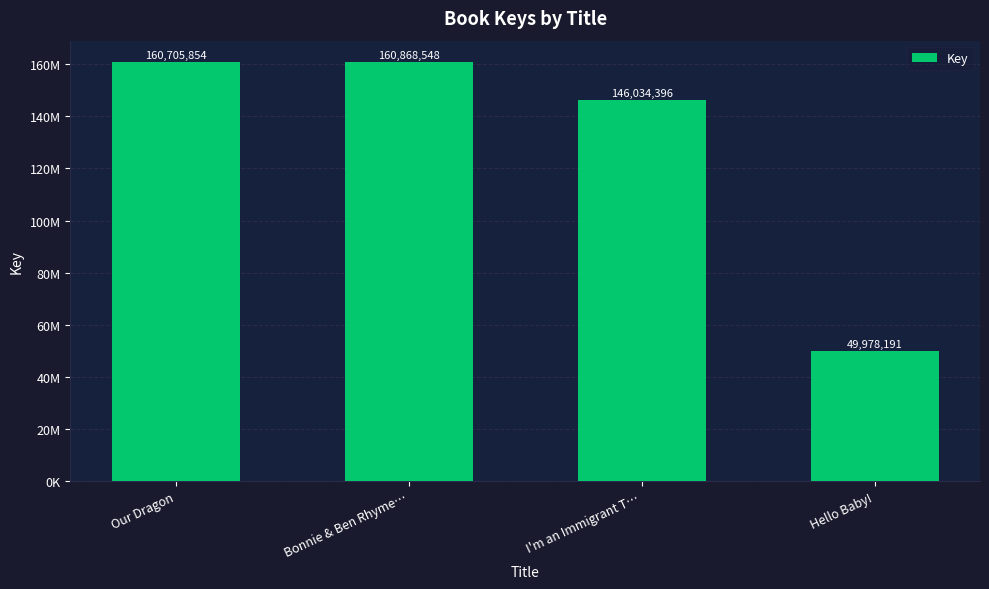

Does the chart contain any negative values?

No